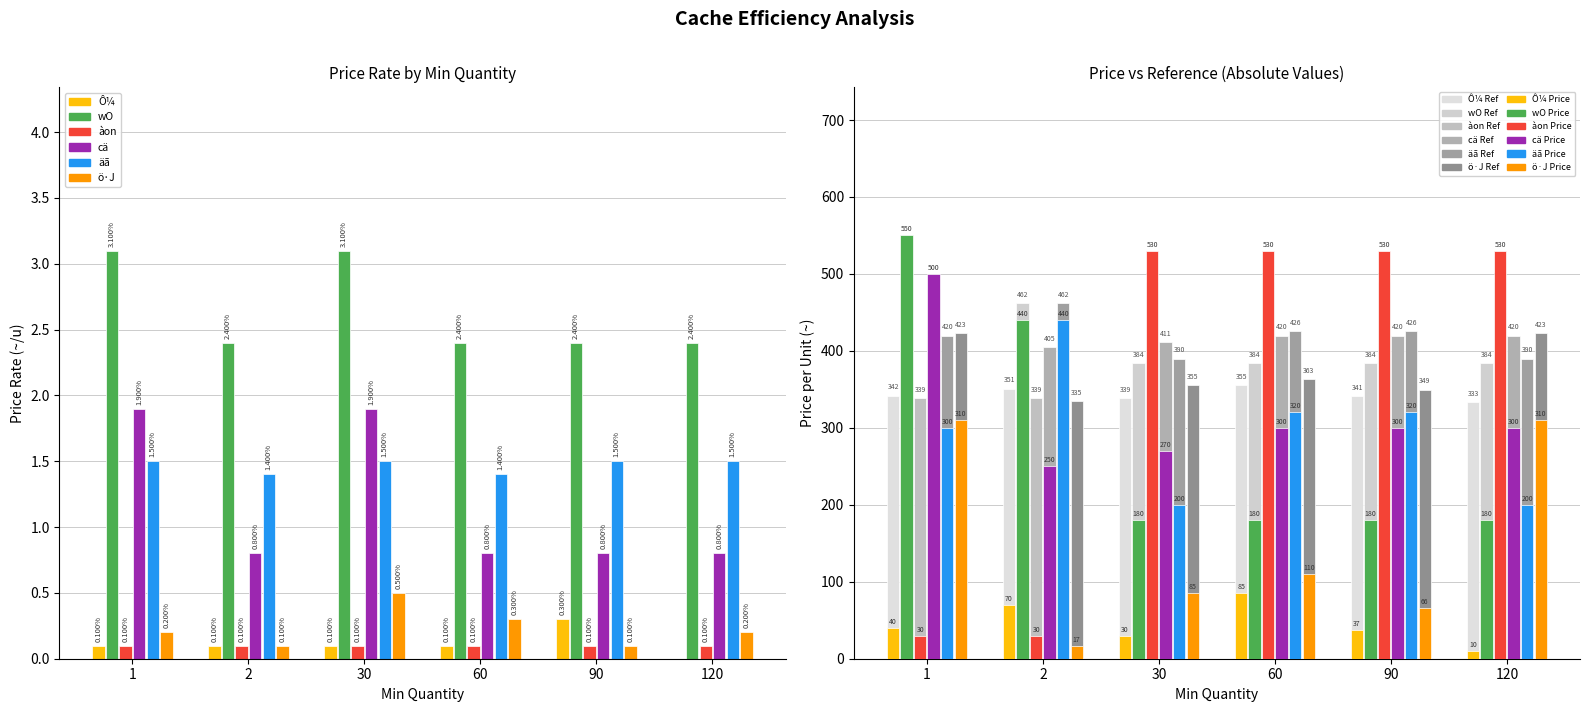

Which category has the lowest value across all series?

120